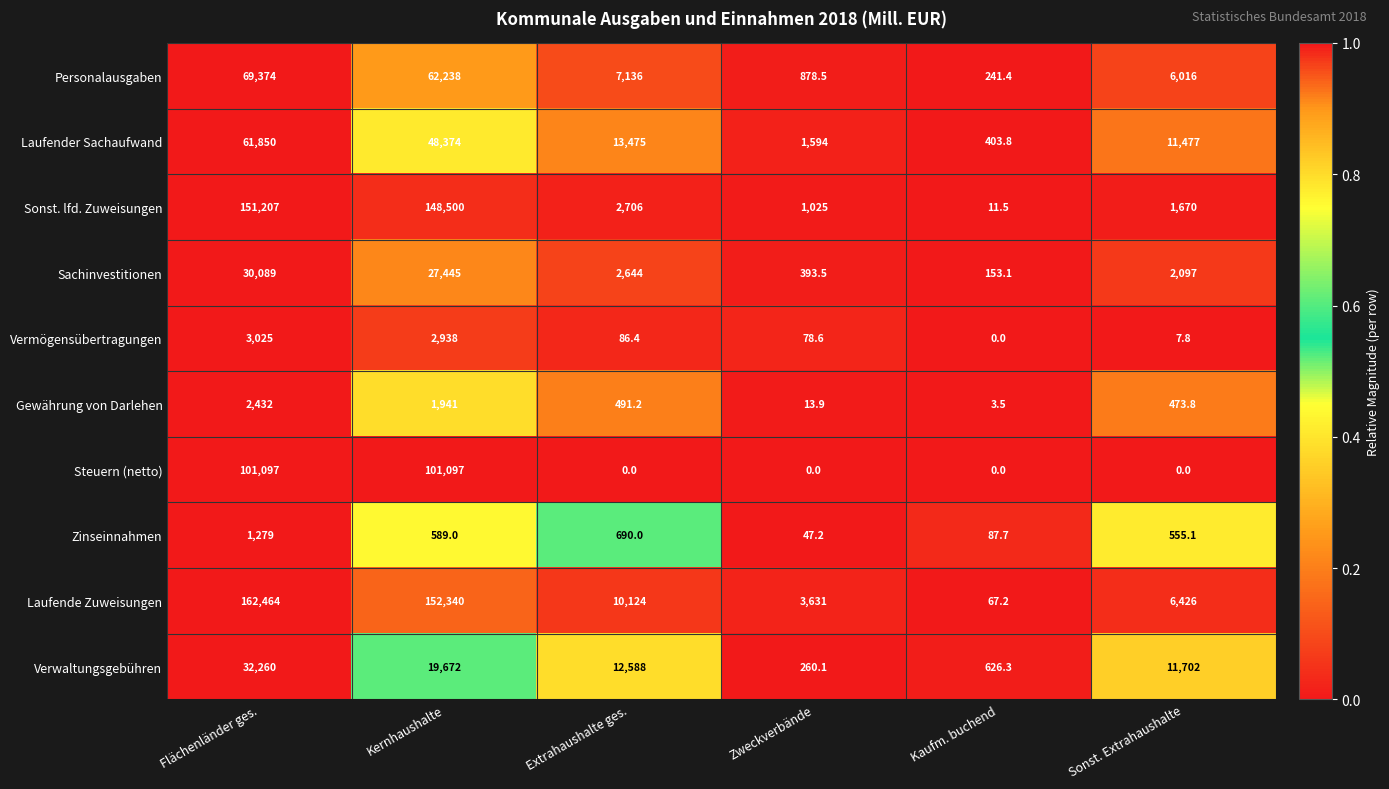

Is the value of Vermögensübertragungen at Kernhaushalte greater than the value of Laufende Zuweisungen at Kernhaushalte?

No